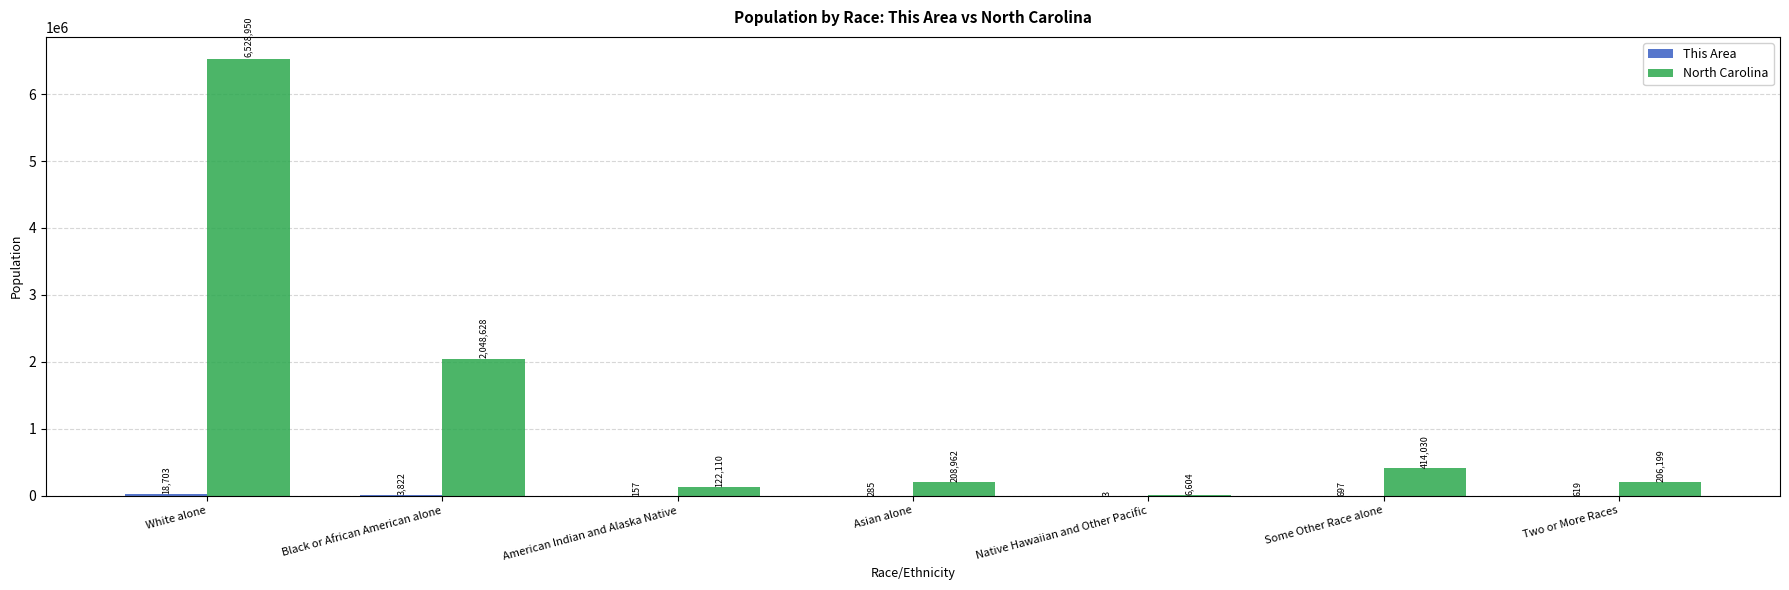

How many groups of bars are there?

7